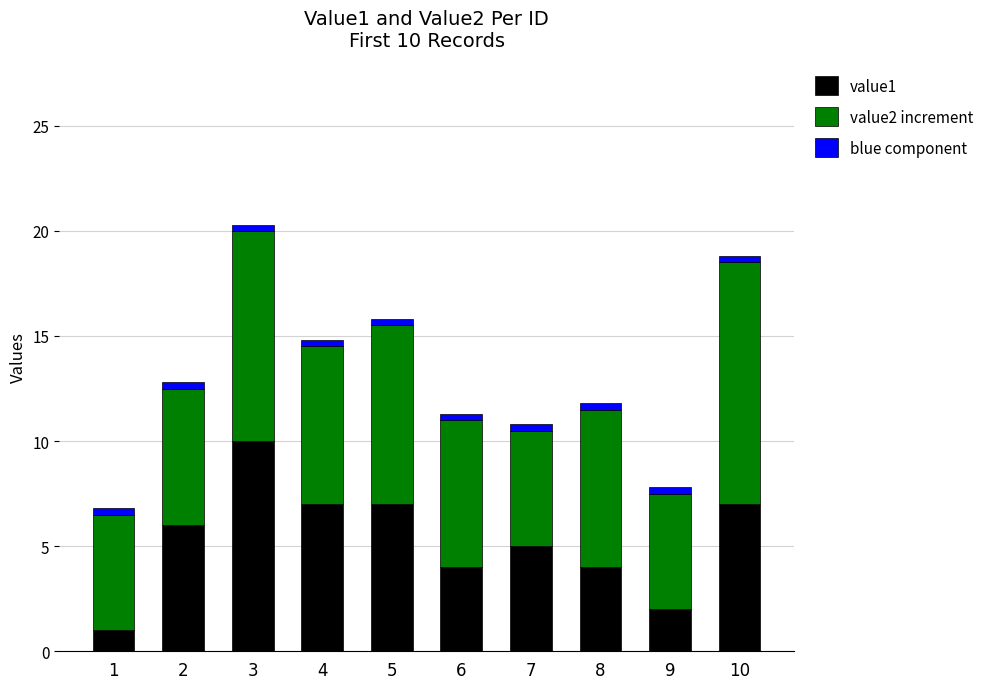

True or false: value1 has a value of 7.0 at 5.

True